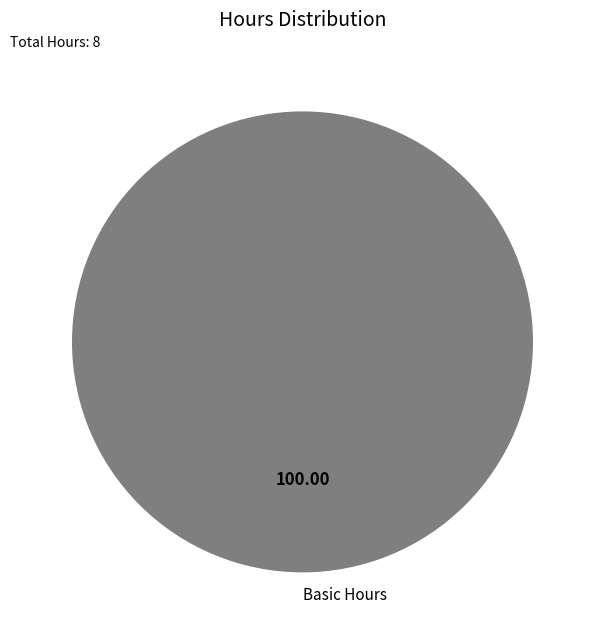

Rank the categories by value from highest to lowest.

Basic Hours